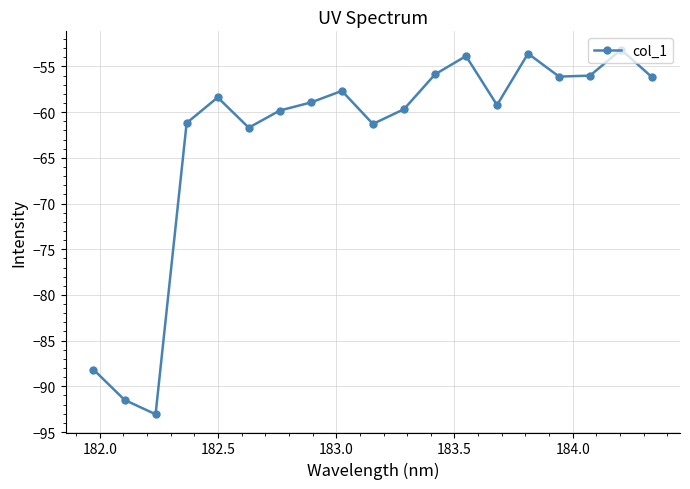

True or false: the data has more than 1 interior local peaks.

True